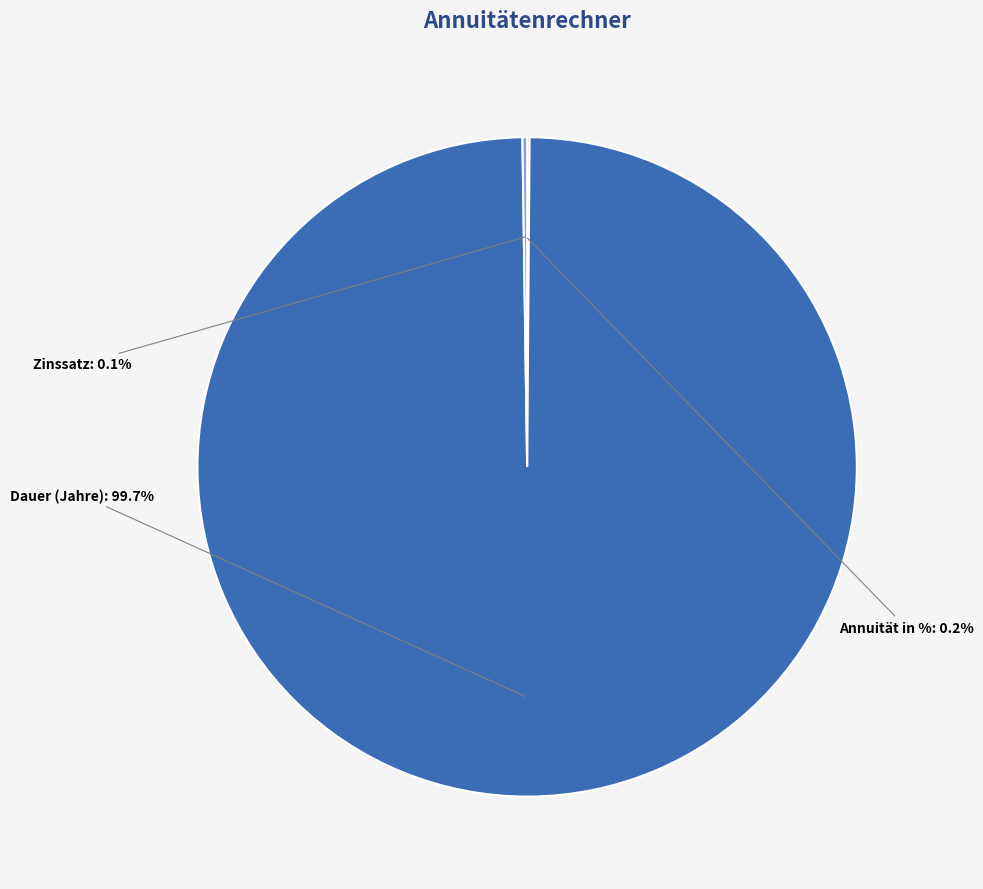

Does any single category account for the majority?

Yes